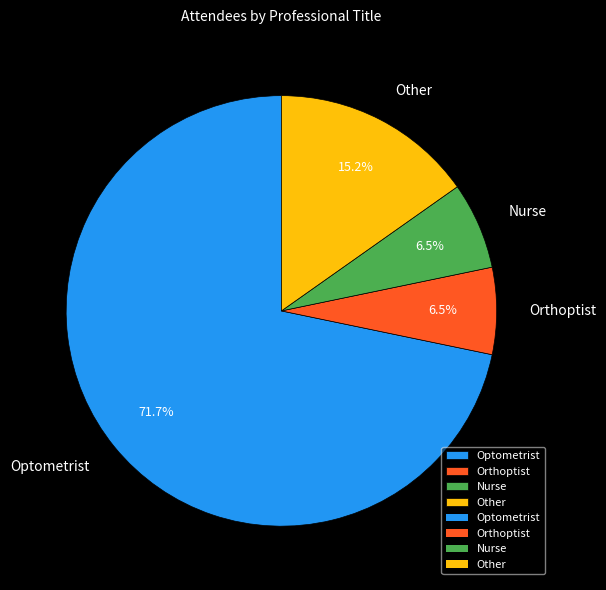

What portion of the pie excludes Orthoptist?

93.5%